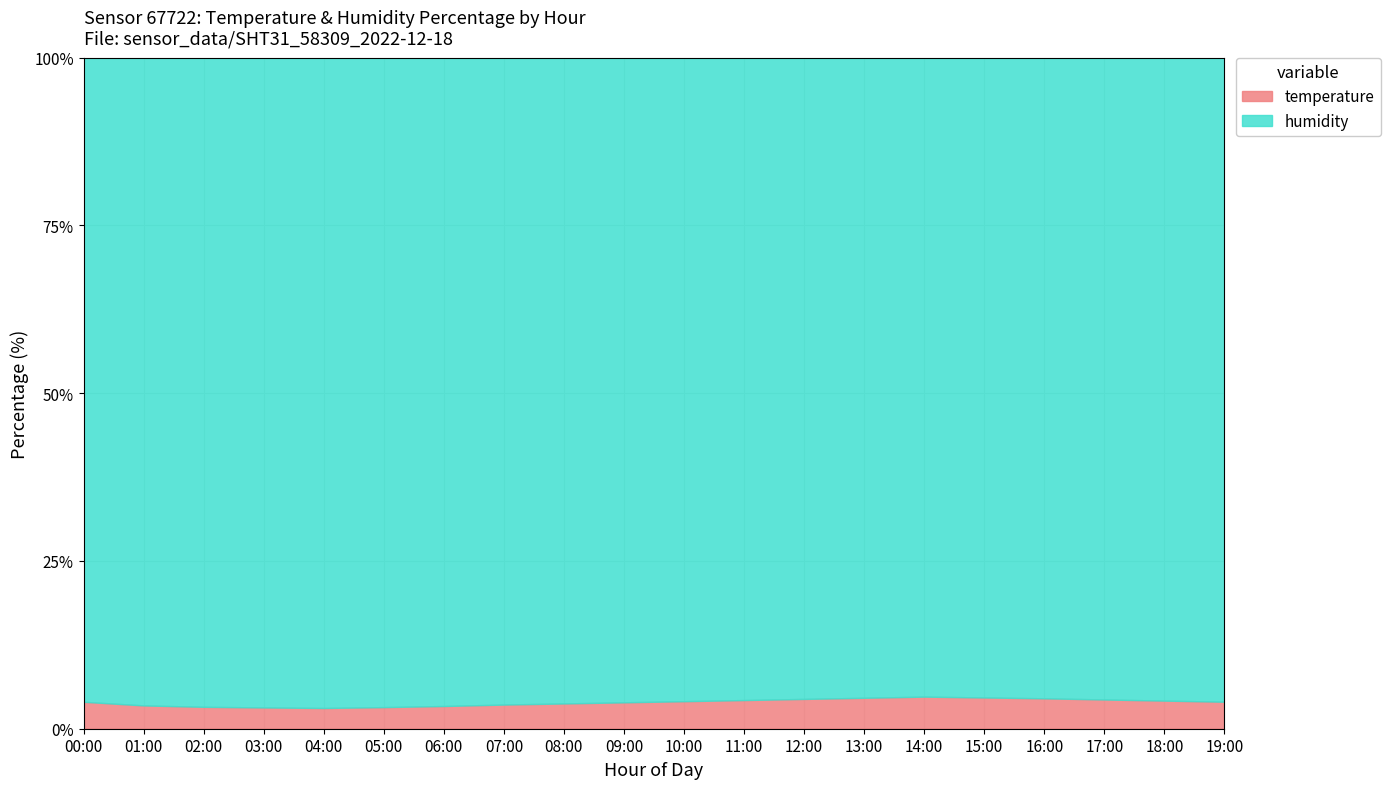

True or false: the data has more than 1 interior local peaks.

False